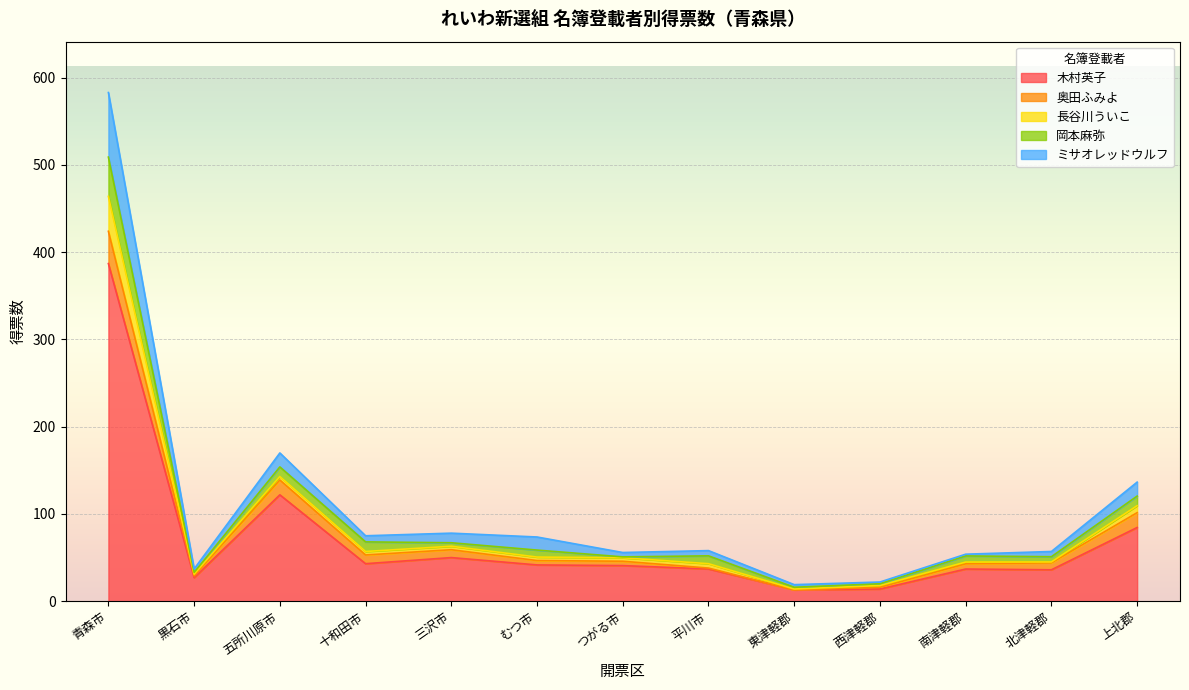

At which label is 長谷川ういこ closest to 20?

上北郡